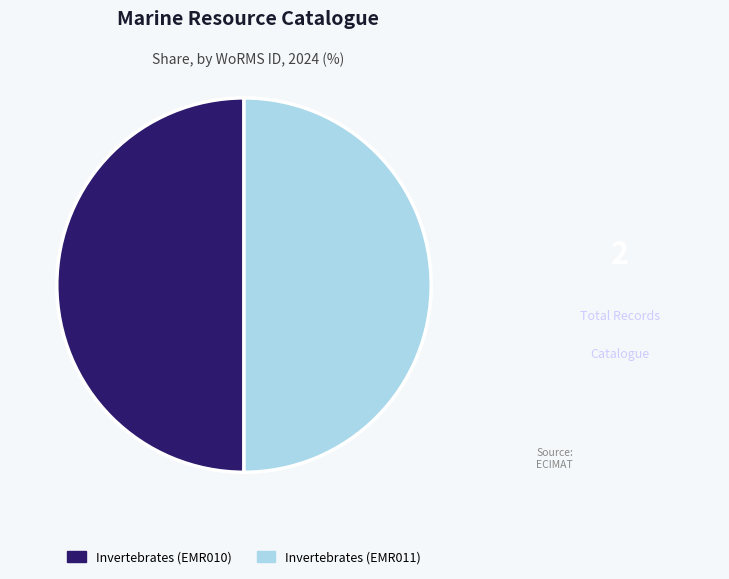

How many slices are in this pie chart?

2